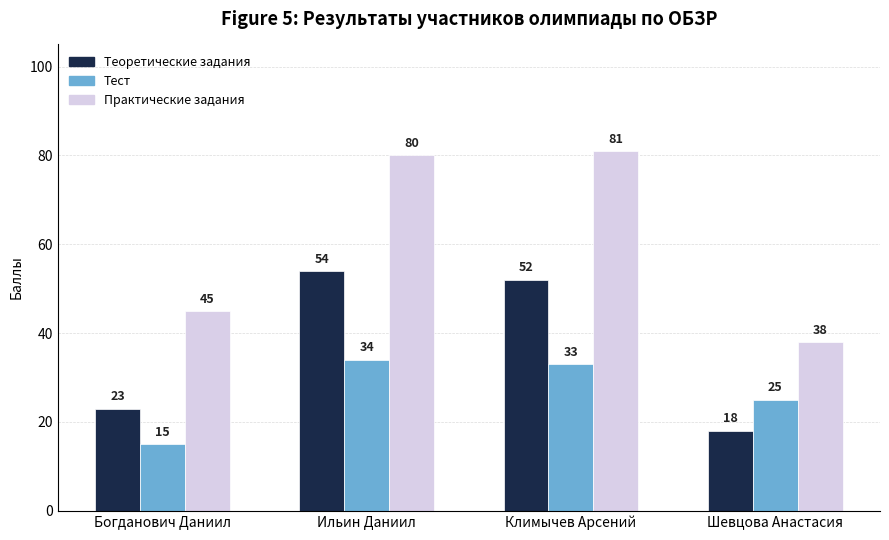

Reading right to left, extract all data points from this chart.

Теоретические задания: Шевцова Анастасия=18	Климычев Арсений=52	Ильин Даниил=54	Богданович Даниил=23
Тест: Шевцова Анастасия=25	Климычев Арсений=33	Ильин Даниил=34	Богданович Даниил=15
Практические задания: Шевцова Анастасия=38	Климычев Арсений=81	Ильин Даниил=80	Богданович Даниил=45